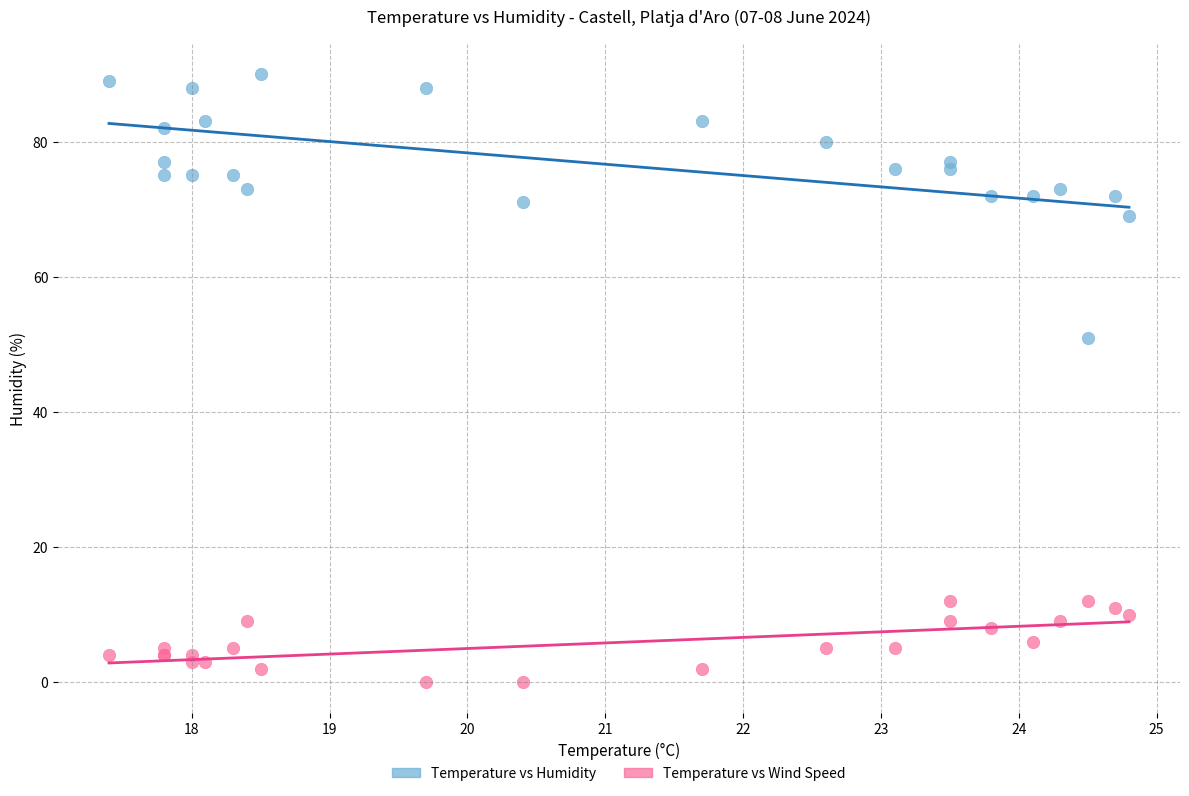

Which series has the largest Y range (max minus min)?

Temperature vs Humidity